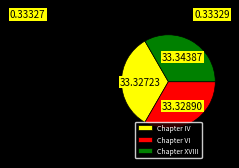

Is the sum of Chapter VI and Chapter IV greater than half?

Yes